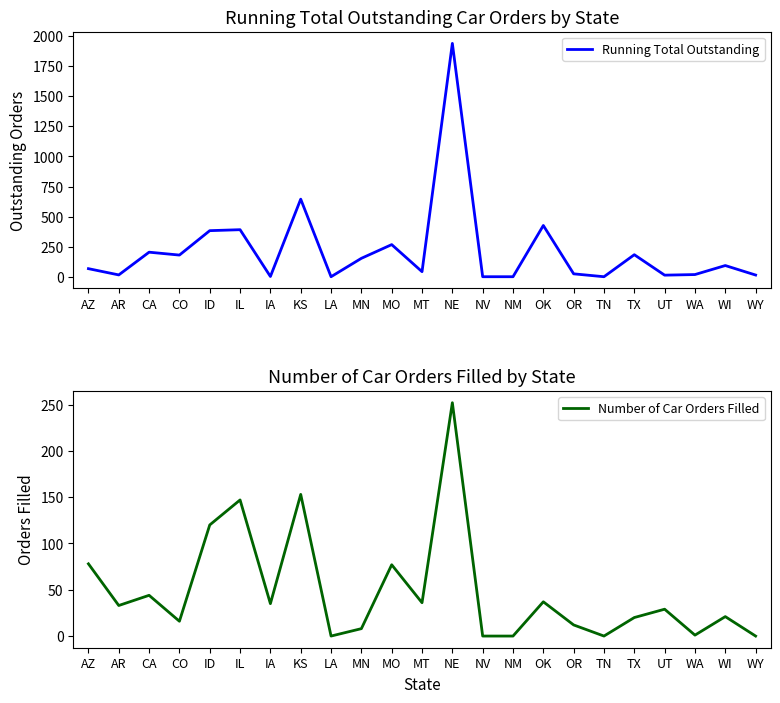

What is the average value of the Number of Car Orders Filled series?

49